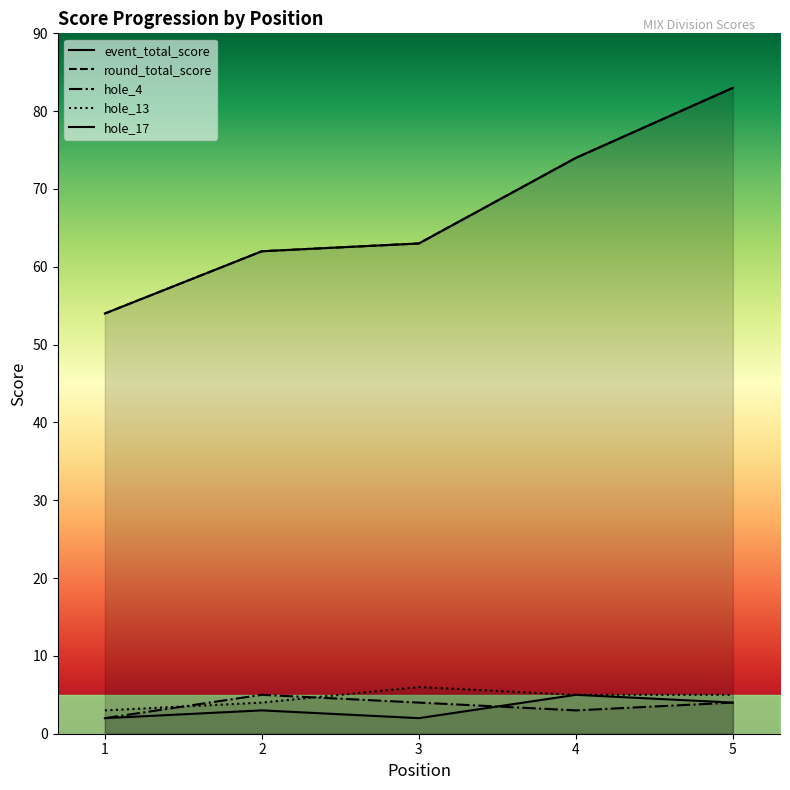

At which category does hole_4 reach its first local peak?

2